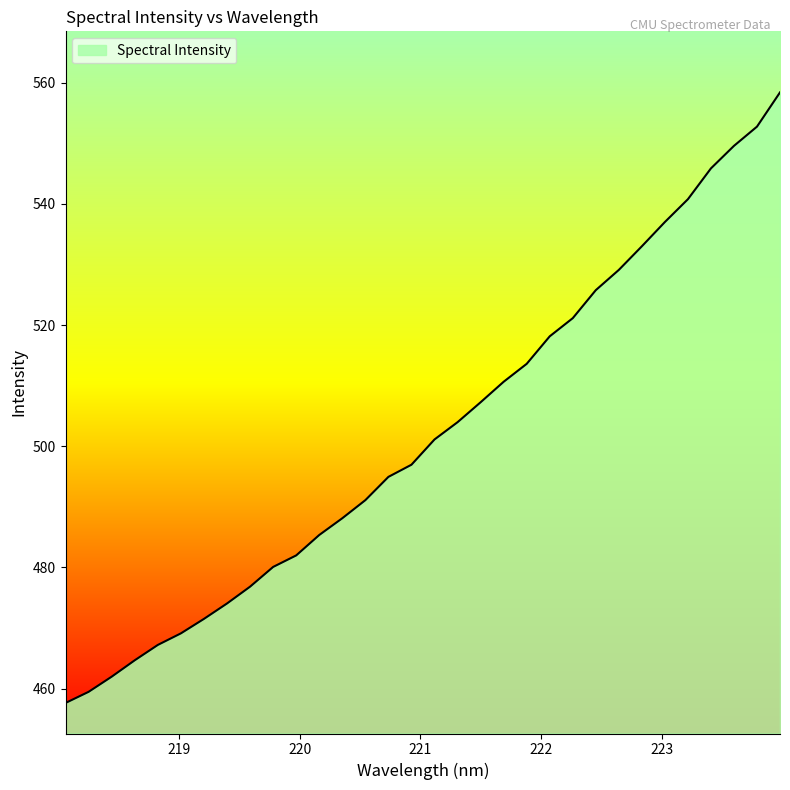

What is the maximum value shown in the chart?

558.4